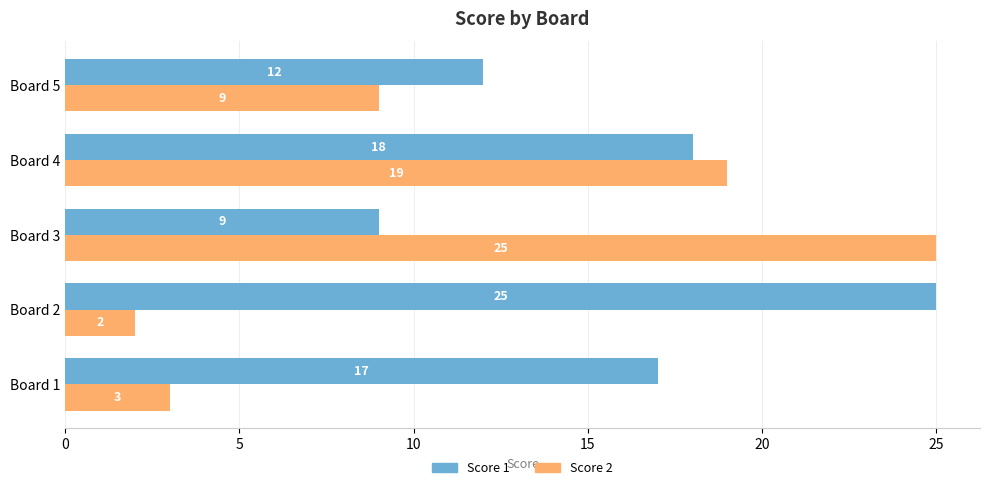

At which label is Score 1 closest to 17?

Board 1